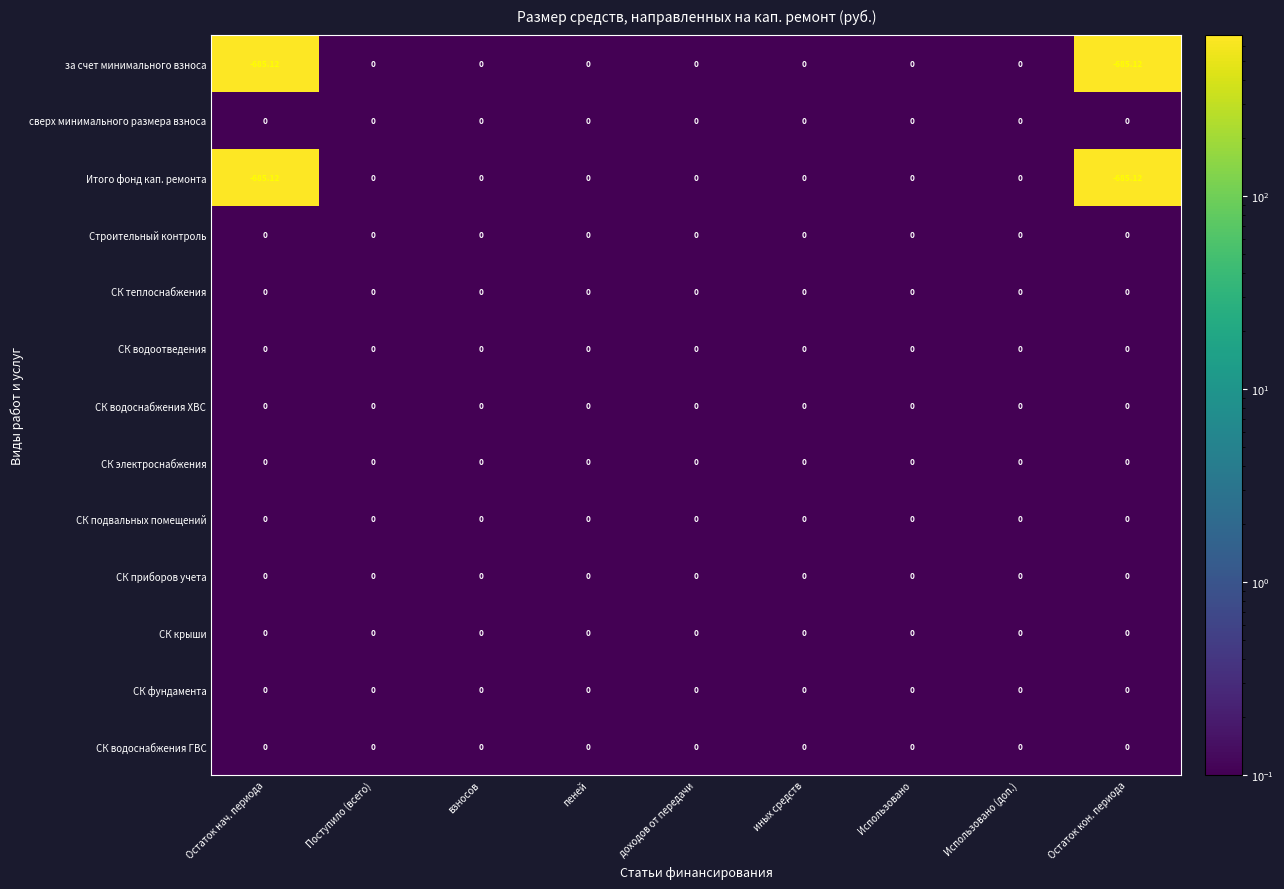

Is the value of Строительный контроль at Остаток кон. периода greater than the value of за счет минимального взноса at Остаток кон. периода?

Yes